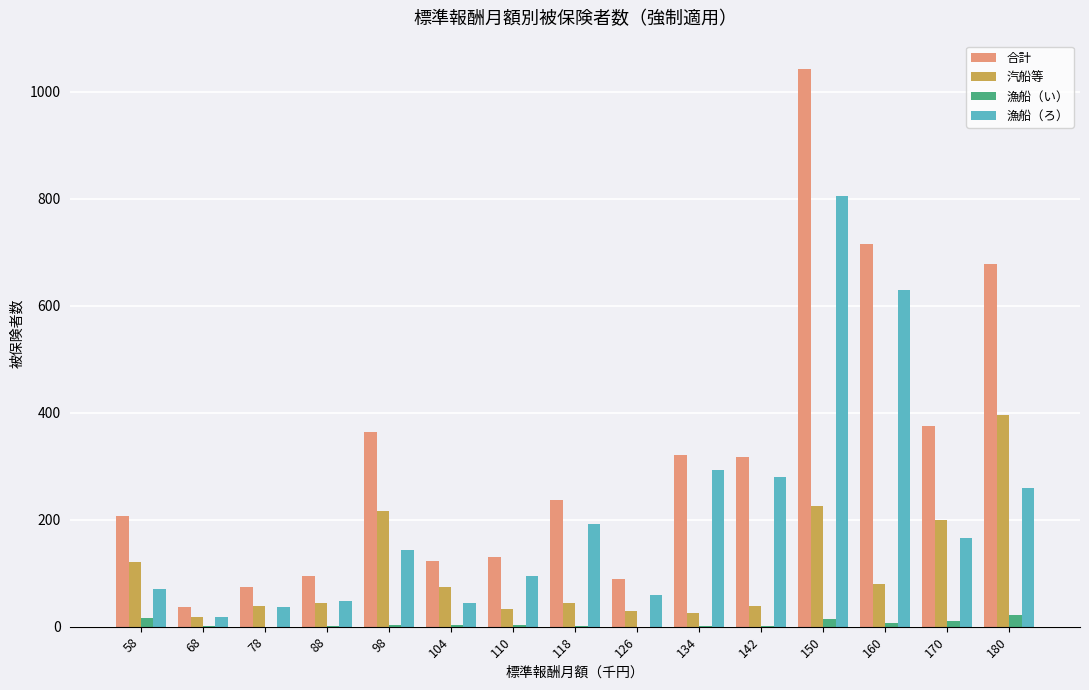

The 漁船（い） series shows 2 at 88. True or false?

True